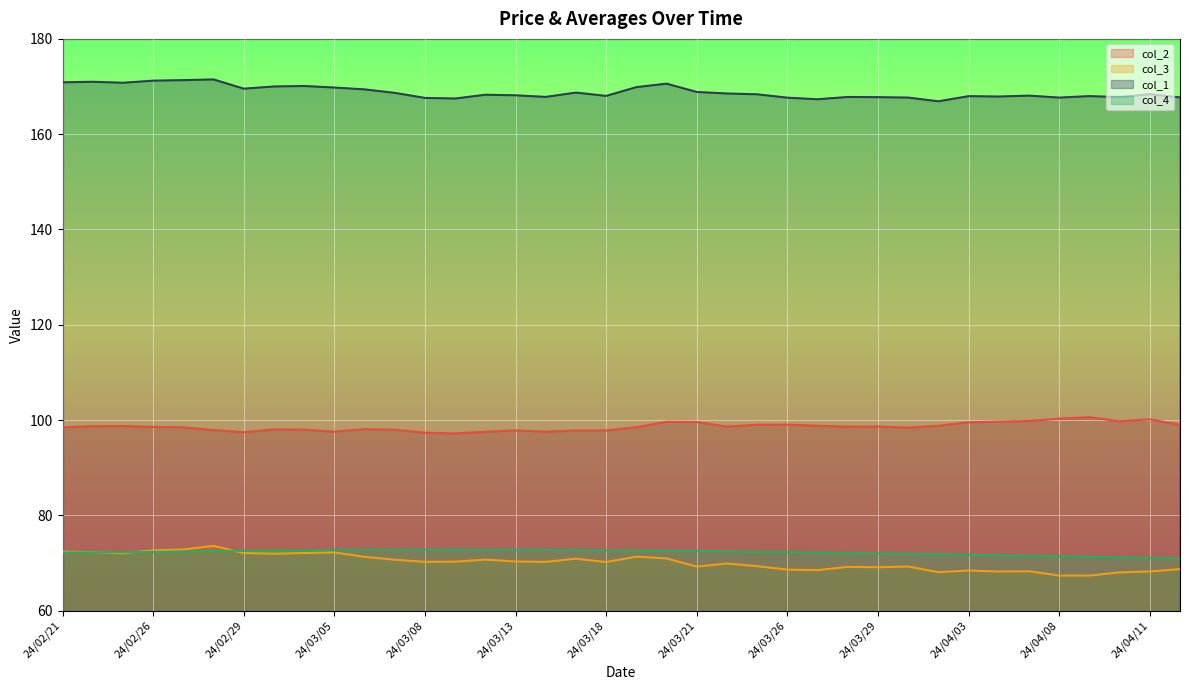

Rank the series at 24/02/27 from highest to lowest value.

col_1, col_2, col_3, col_4